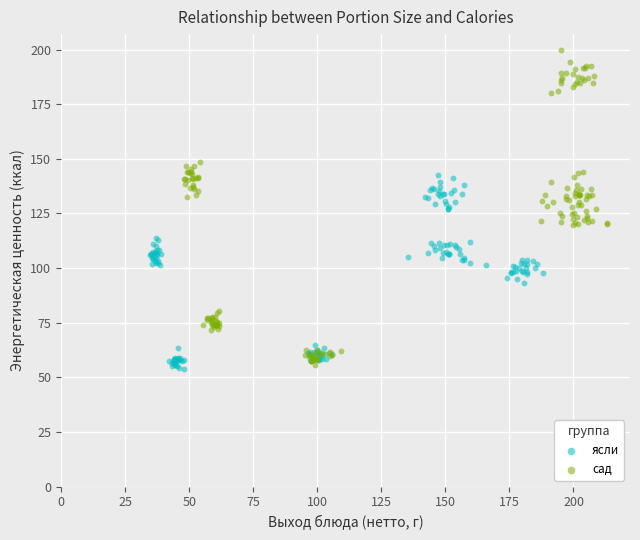

Which series reaches the maximum Y coordinate?

сад